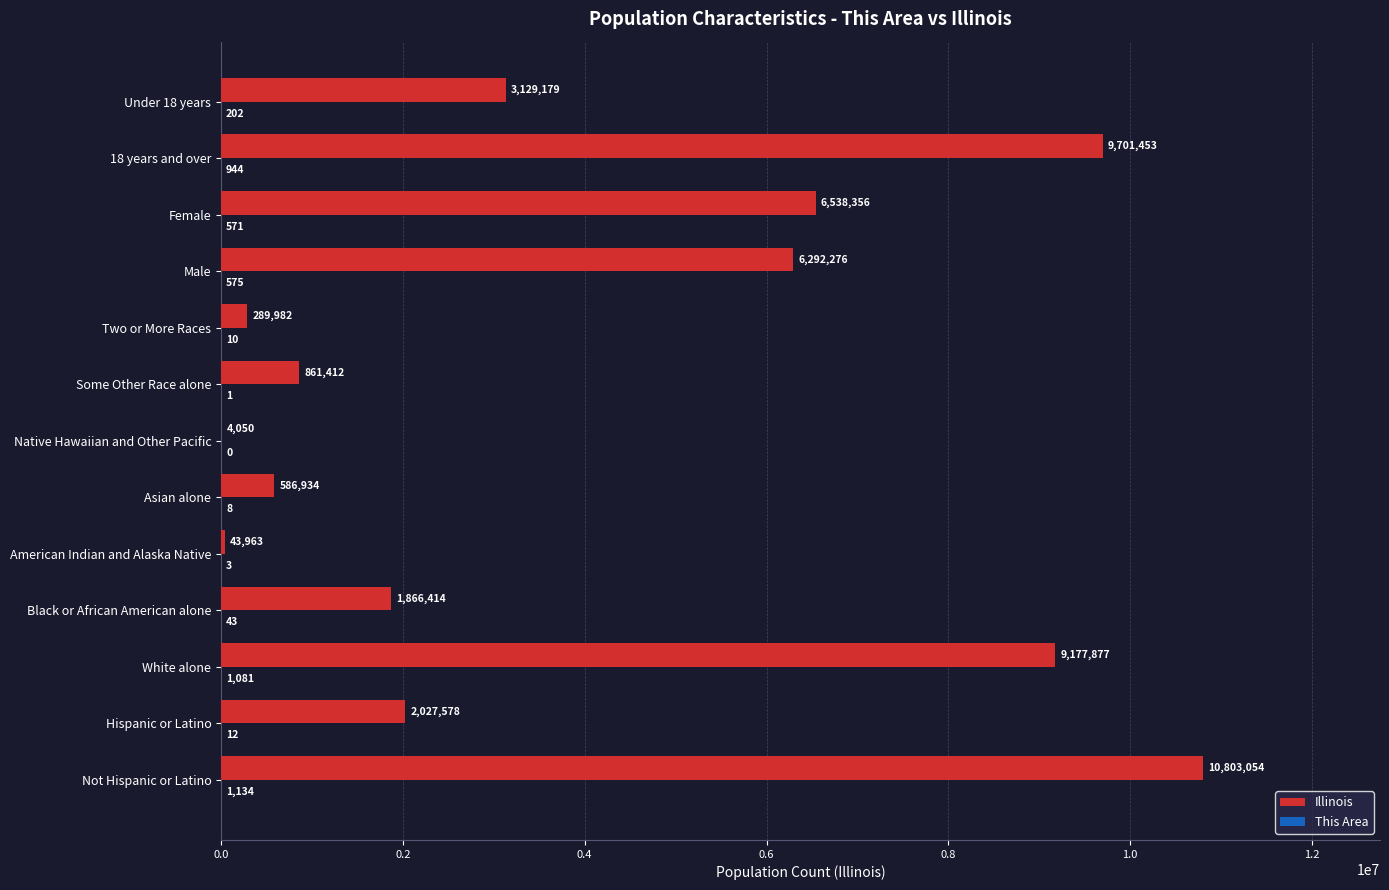

Count the number of categories in the chart.

13